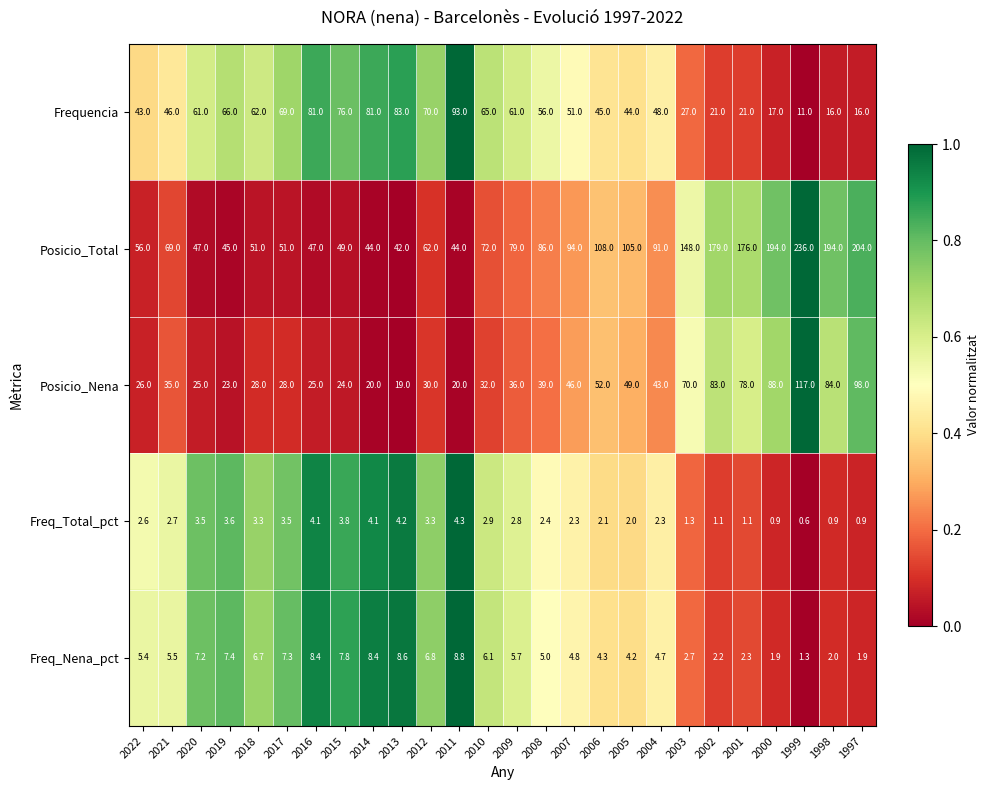

What is the total value across all series at 2002?

286.3